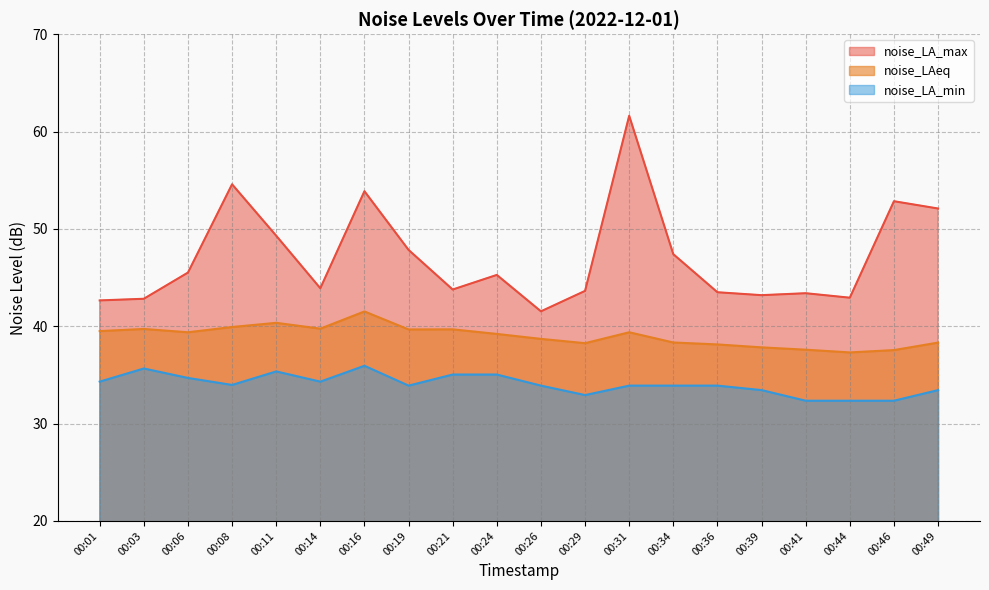

What are all the series names shown in the legend?

noise_LA_max, noise_LAeq, noise_LA_min